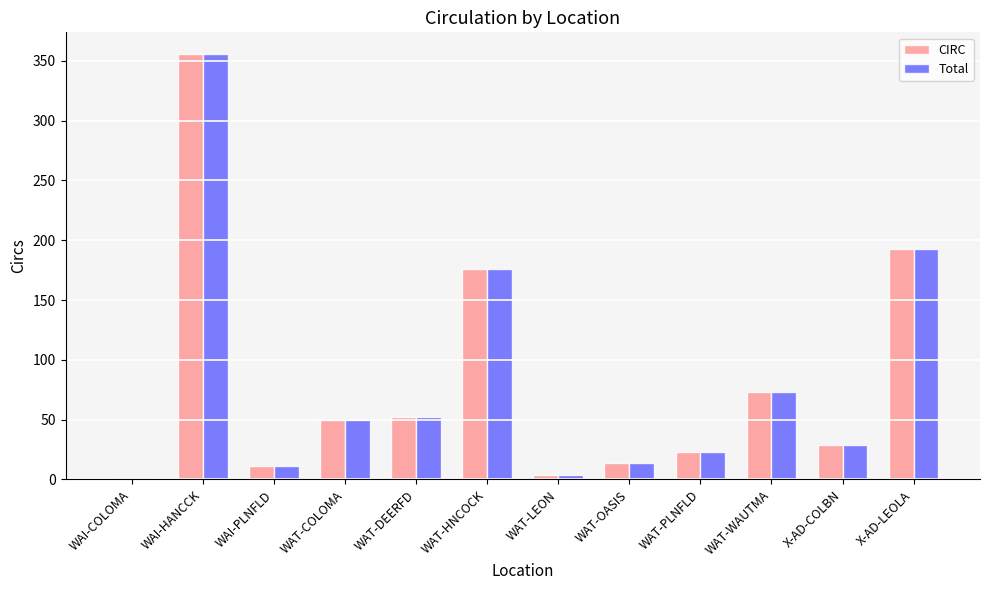

True or false: Total has a value of 52 at WAT-DEERFD.

True